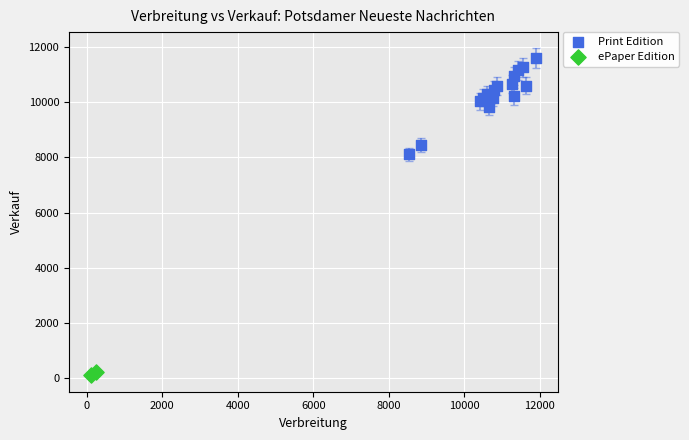

Which series has the widest spread of Y values?

Print Edition